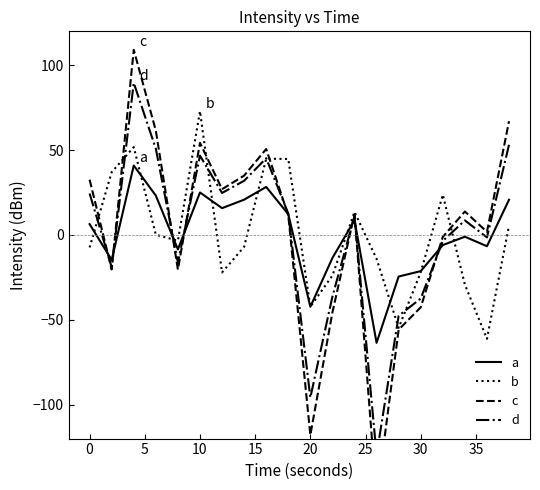

The value of a at 0 is 6.4. True or false?

True